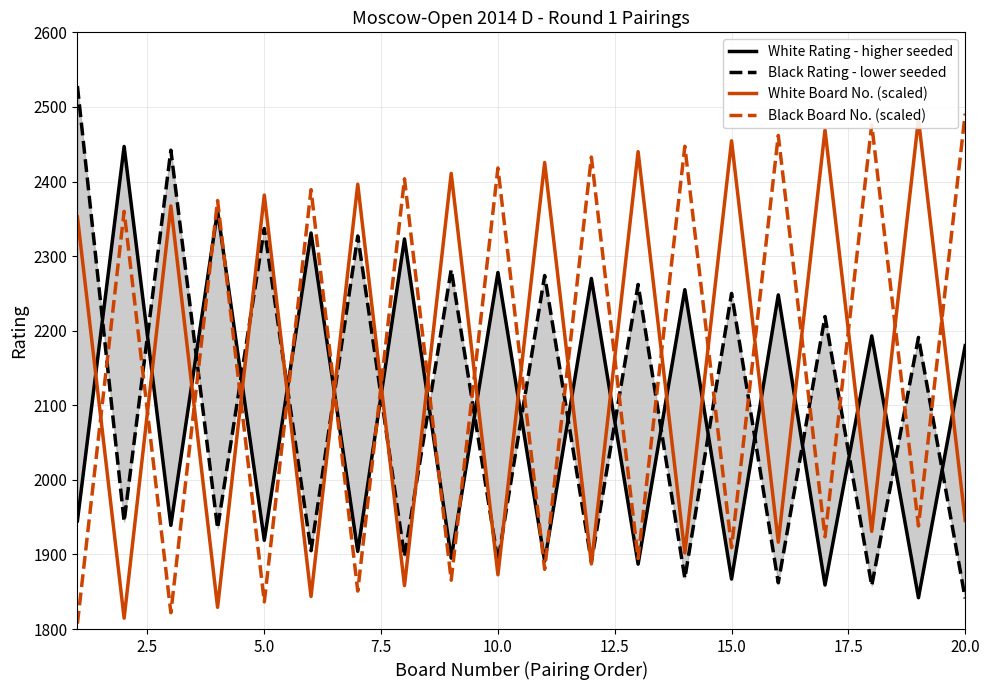

How many categories are shown in the chart?

20